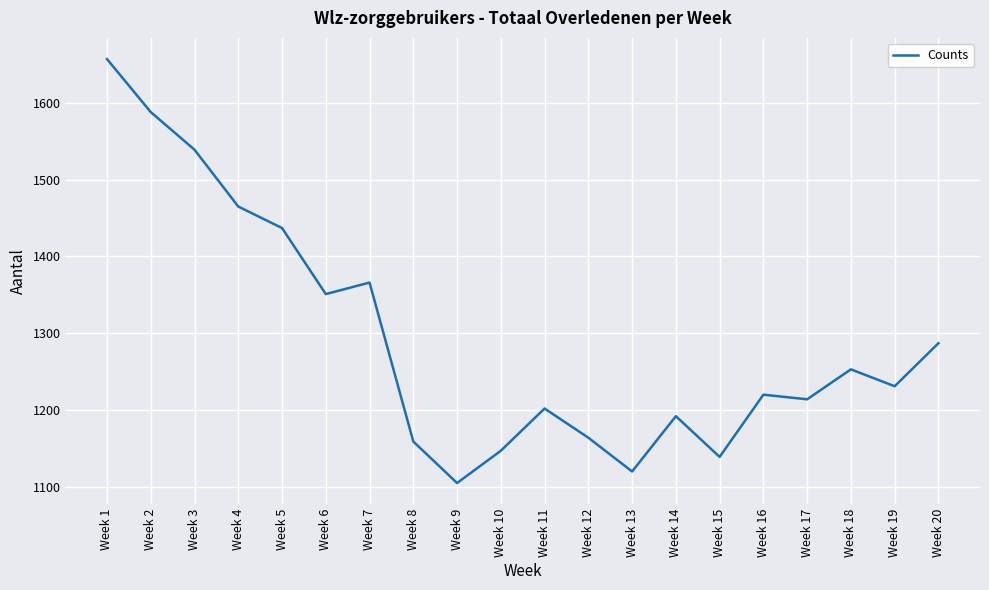

The value at Week 14 is 1192. True or false?

True